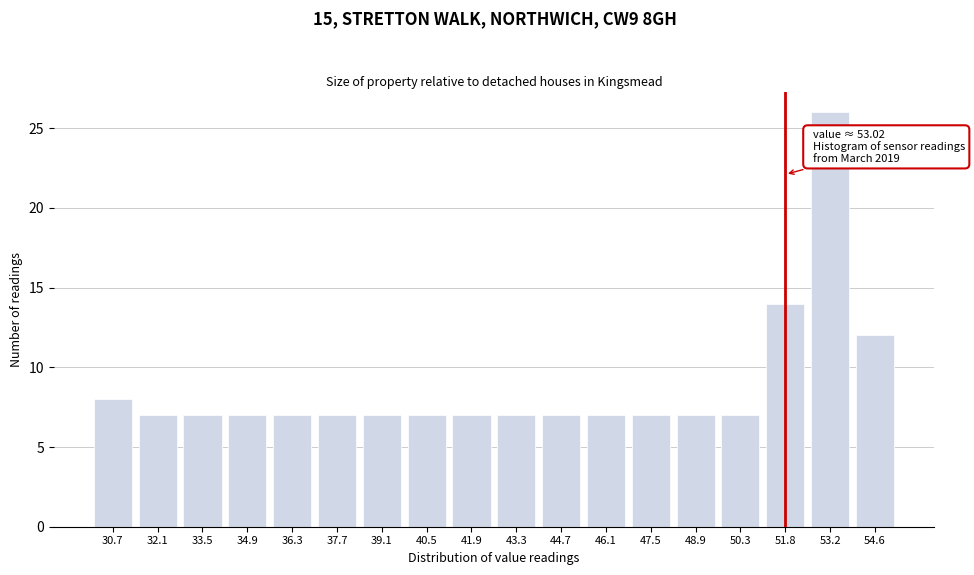

Reading left to right, what are all the values shown in this chart?

30.7=8	32.1=7	33.5=7	34.9=7	36.3=7	37.7=7	39.1=7	40.5=7	41.9=7	43.3=7	44.7=7	46.1=7	47.5=7	48.9=7	50.3=7	51.8=14	53.2=26	54.6=12